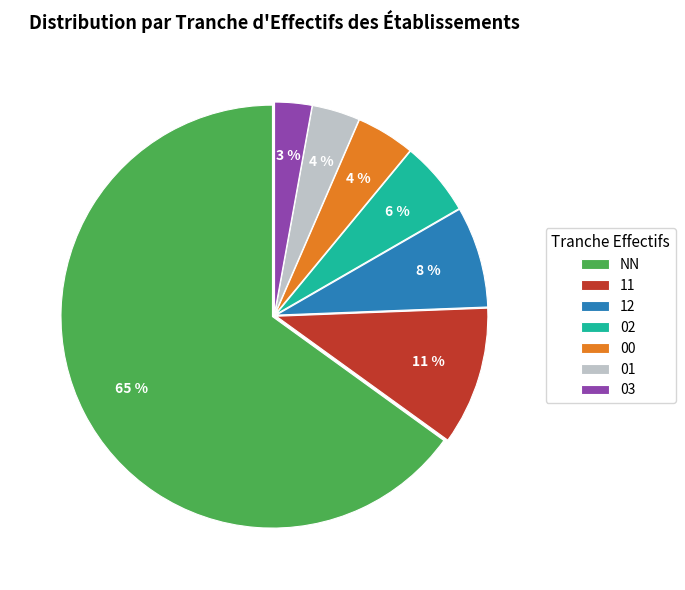

The 03 slice represents 3% of the pie. True or false?

True